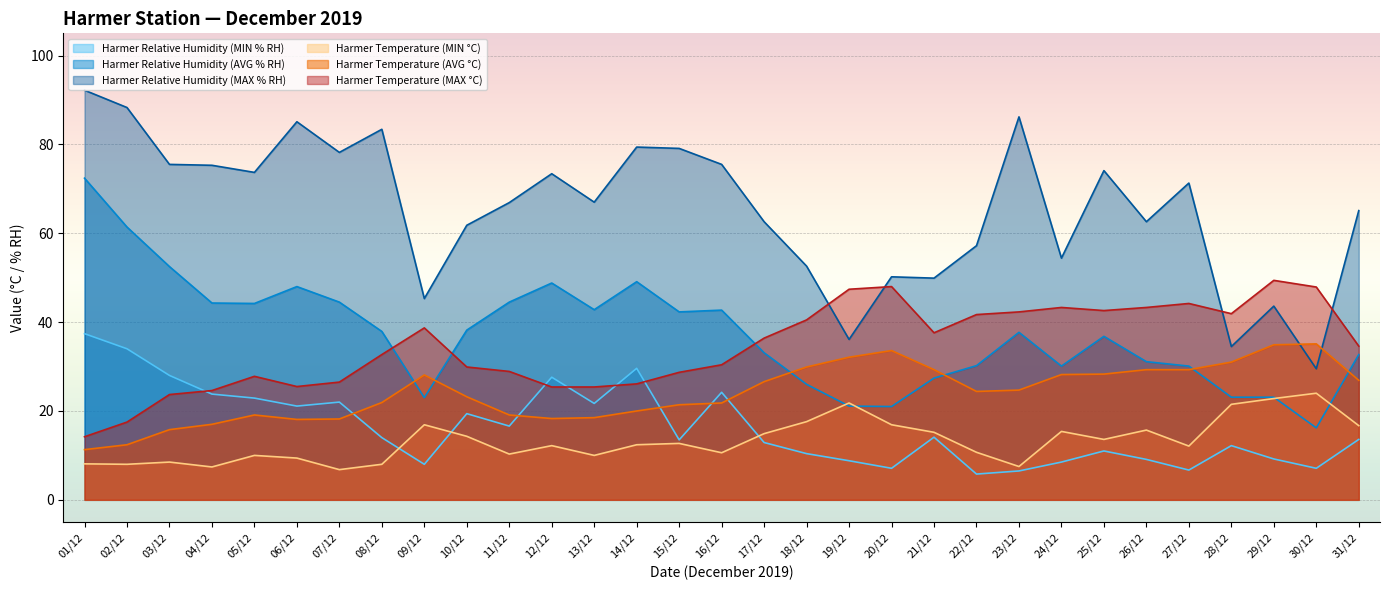

Which has a higher value, 28/12 or 10/12?

10/12